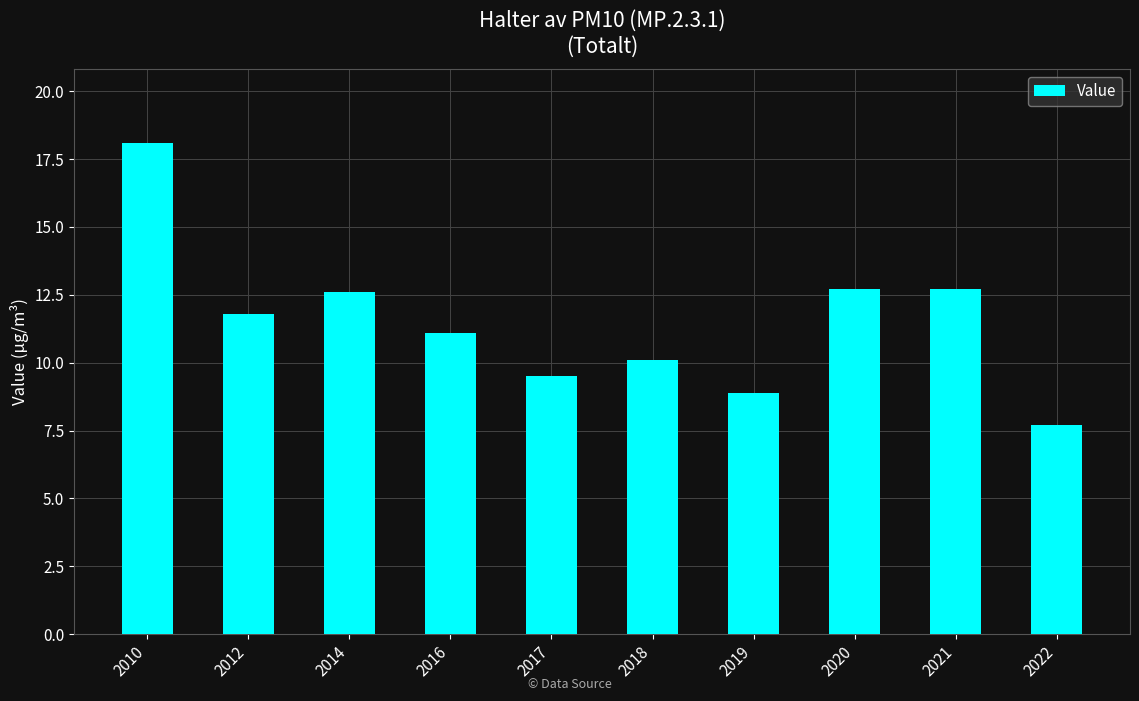

What is the sum of the values at 2018 and 2019?

19.0